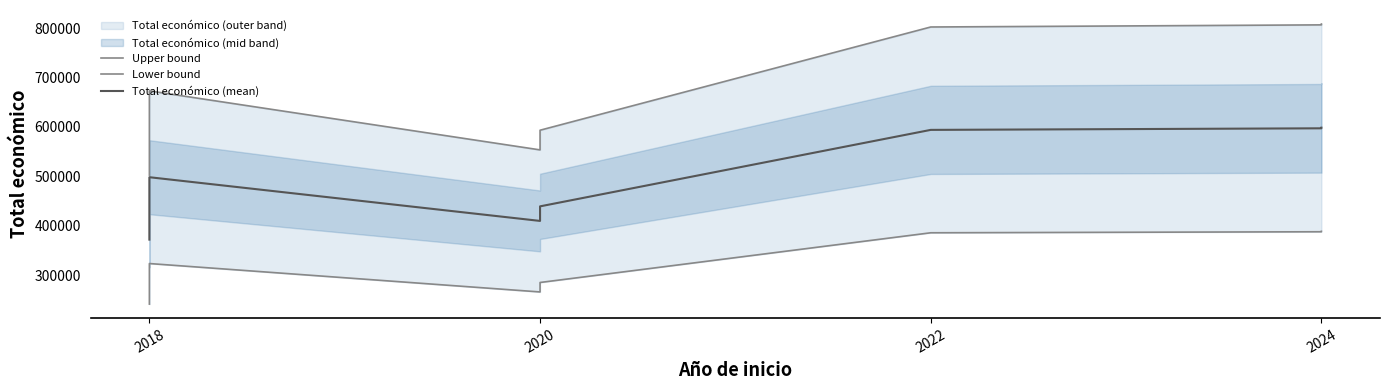

True or false: Lower bound and Total económico (mean) intersect in this chart.

False